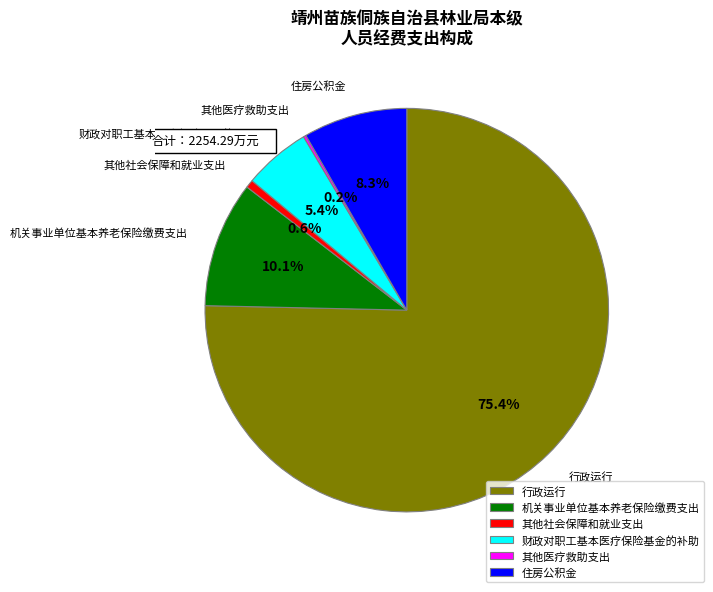

What percentage is NOT represented by 住房公积金?

91.7%